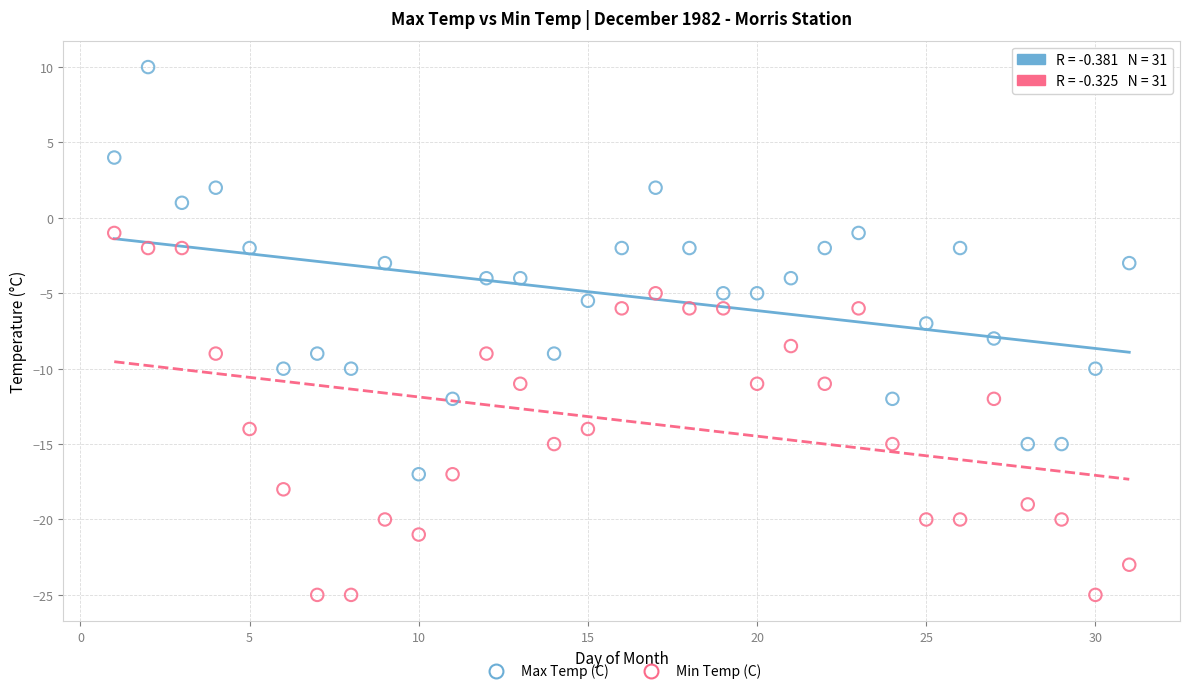

Across all data points, what is the range of Y values (max minus min)?

35.0